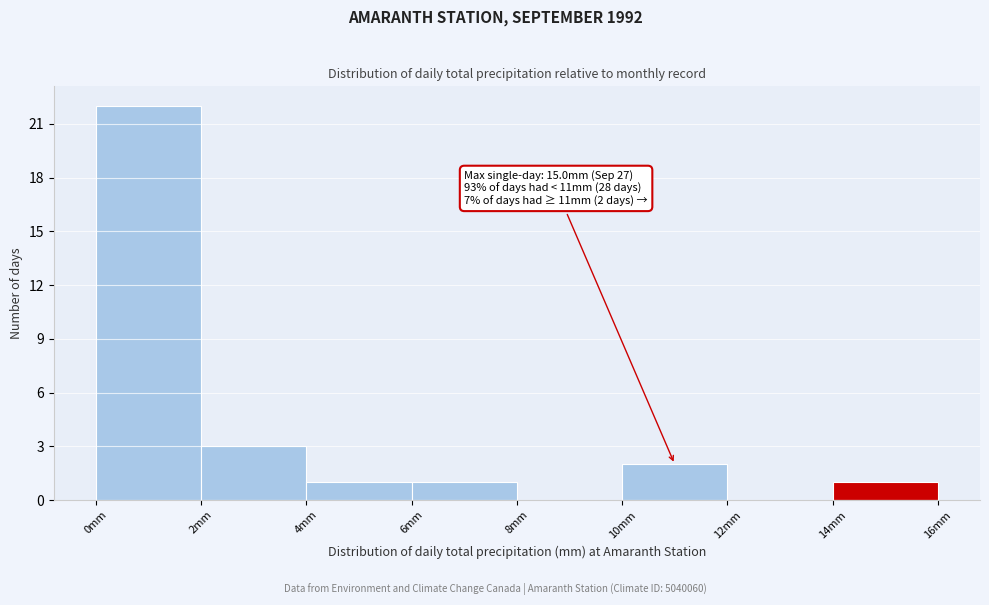

Over which range of the x-axis is the bar tallest?

0 to 2